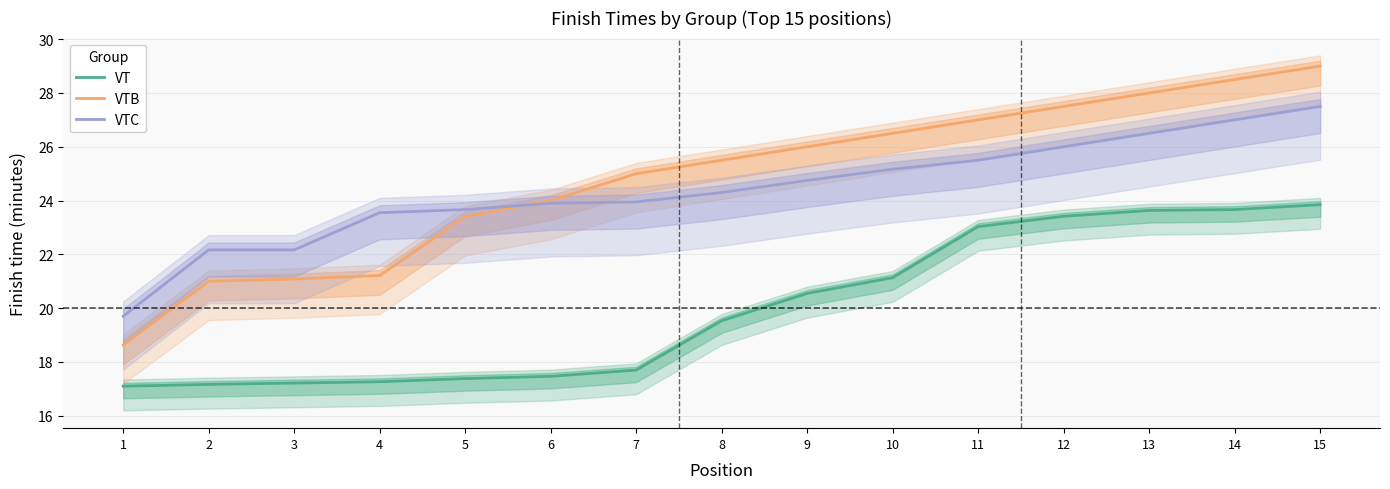

What are all the series names shown in the legend?

VT, VTB, VTC